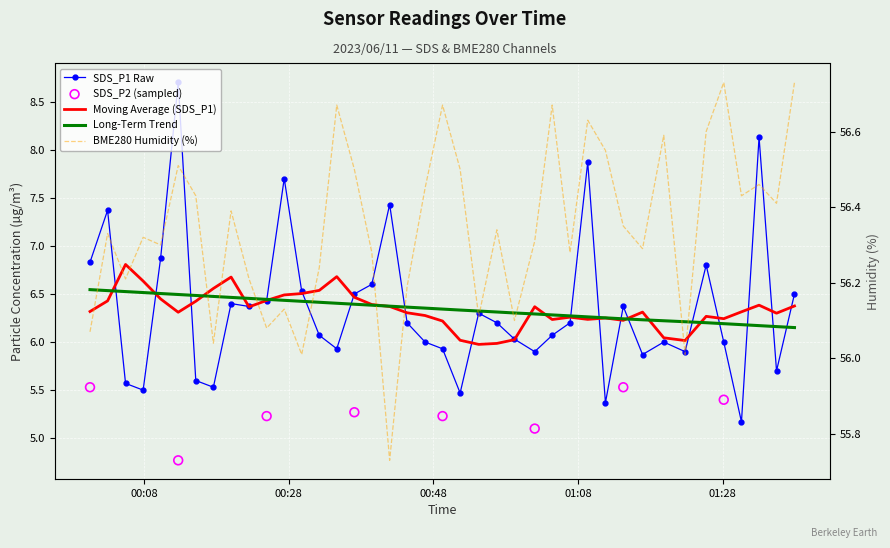

What is the total value across all series at 2023/06/11 00:27:22?

63.8